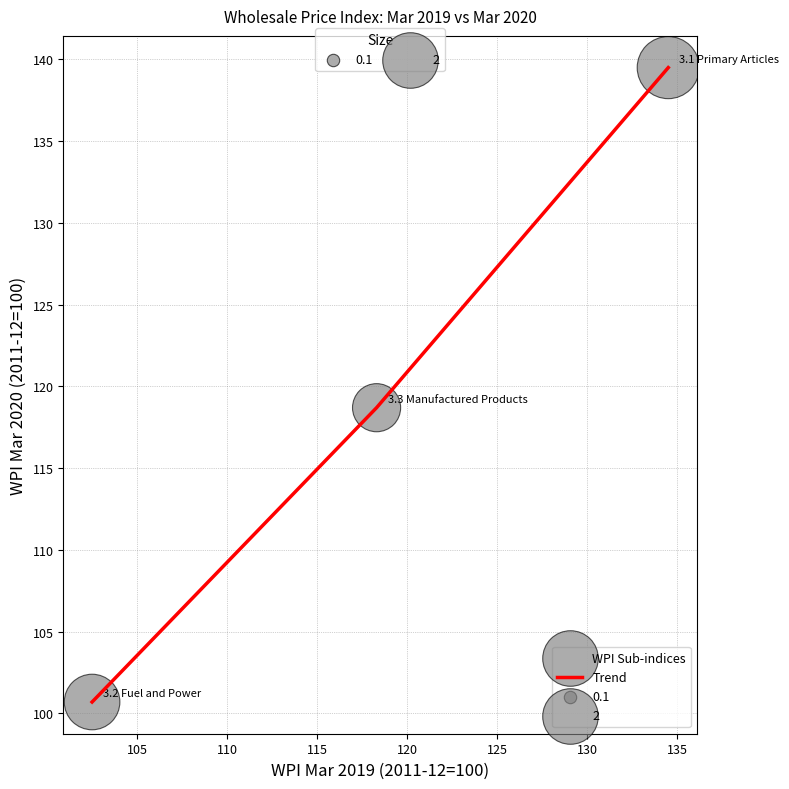

What is the maximum value shown in the chart?

139.5